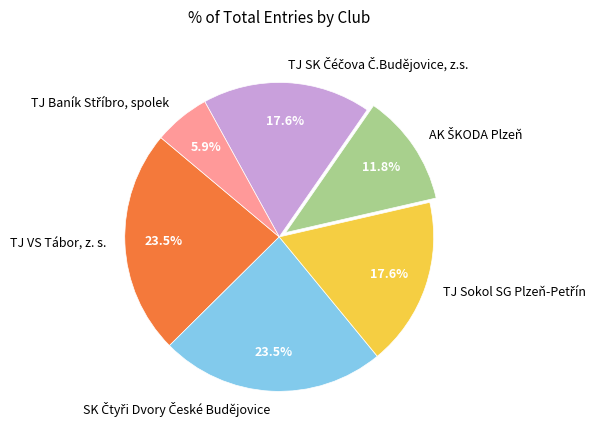

What portion of the pie excludes TJ VS Tábor, z. s.?

76.5%